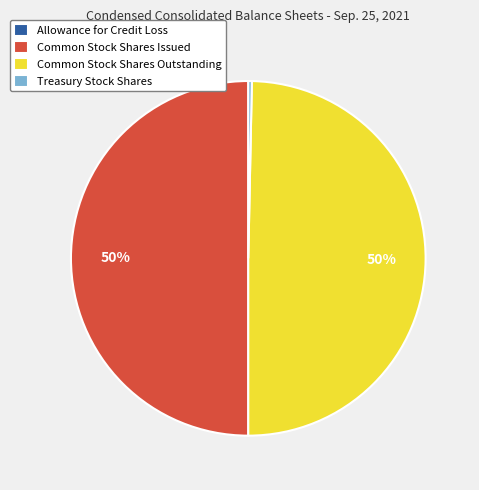

Is it true that Common Stock Shares Outstanding is 50% of the pie?

True